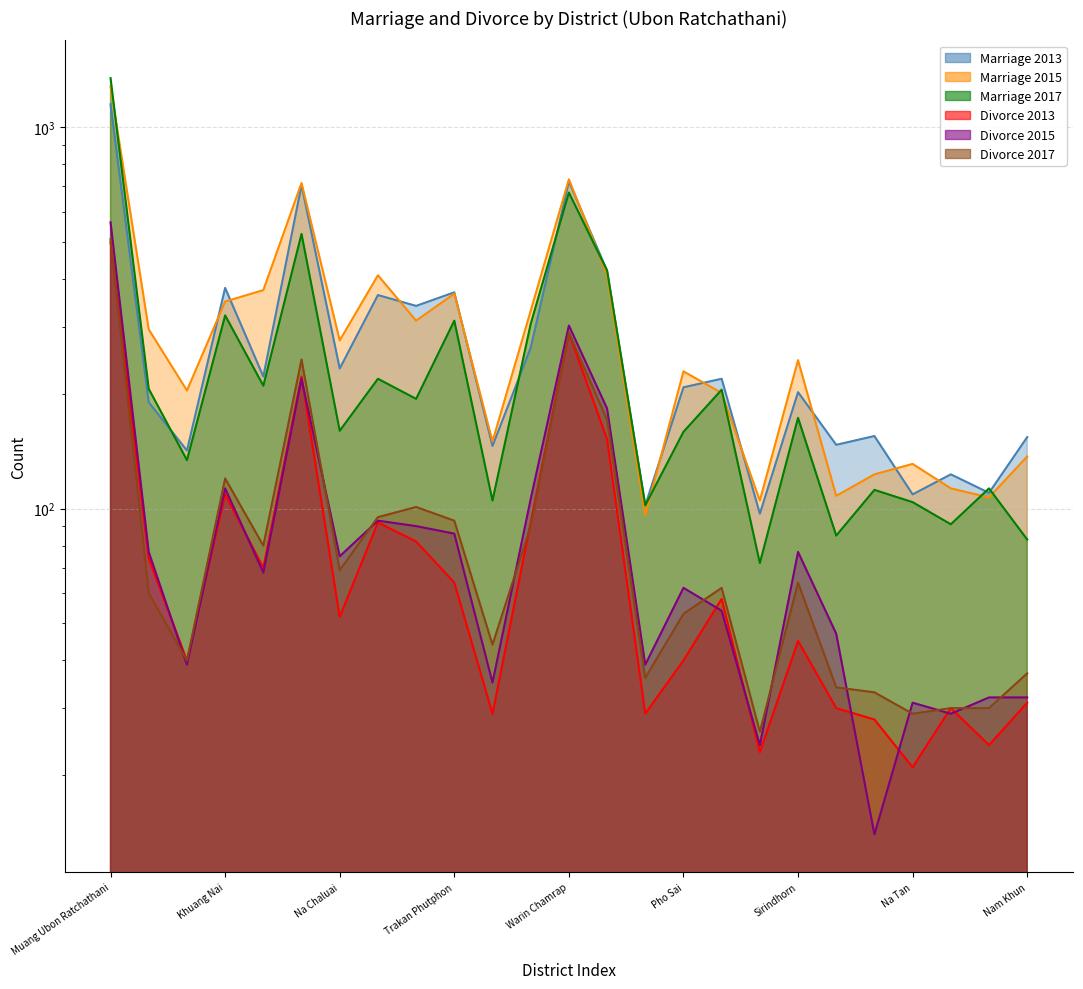

What is the total value across all series at Phibun Mangsahan?

1757